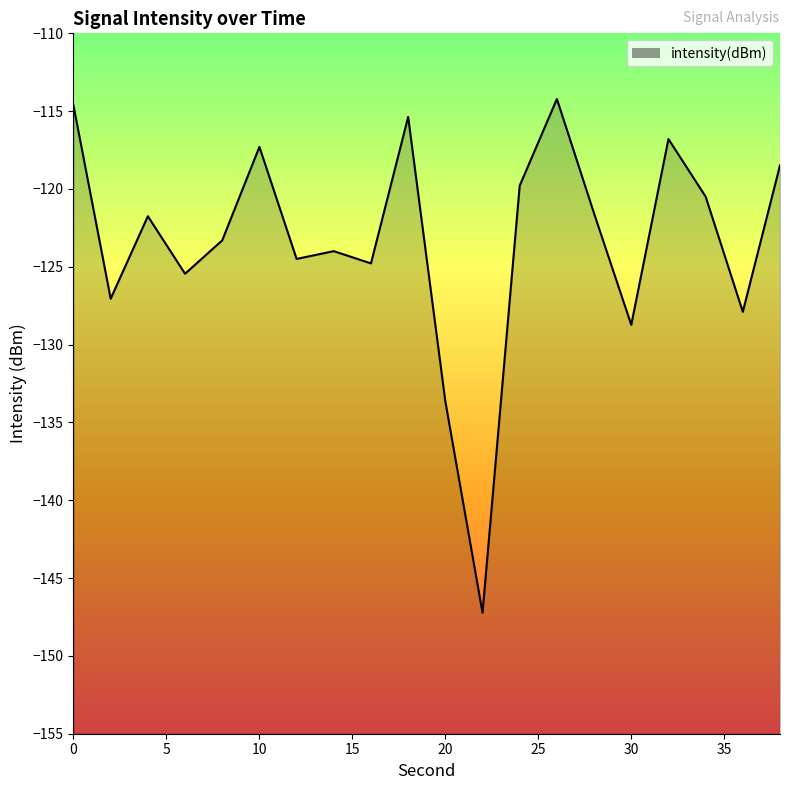

Reading right to left, what are all the values shown in this chart?

38=-118.5	36=-127.9	34=-120.5	32=-116.8	30=-128.7	28=-121.6	26=-114.2	24=-119.8	22=-147.2	20=-133.7	18=-115.4	16=-124.8	14=-124.0	12=-124.5	10=-117.3	8=-123.3	6=-125.4	4=-121.8	2=-127.1	0=-114.6